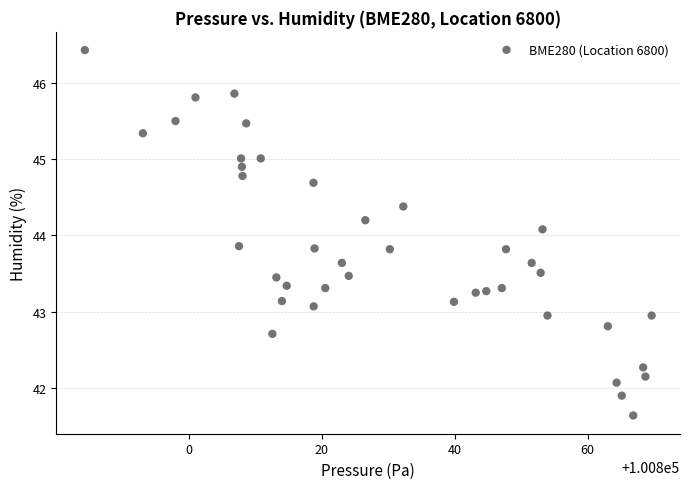

What is the range of X values (max minus min)?

85.4